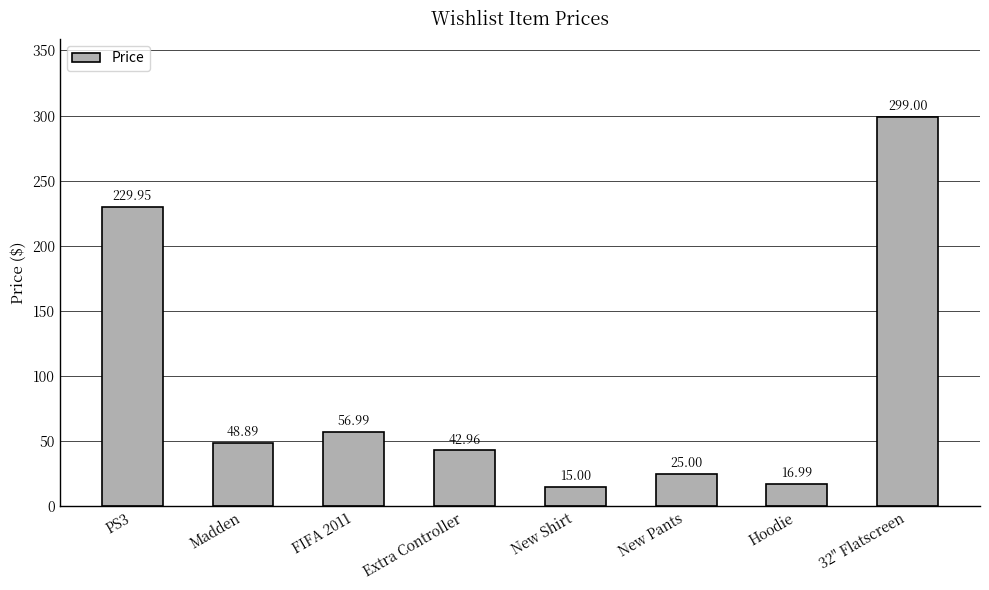

What is the value of the 4th bar from the left?

43.0